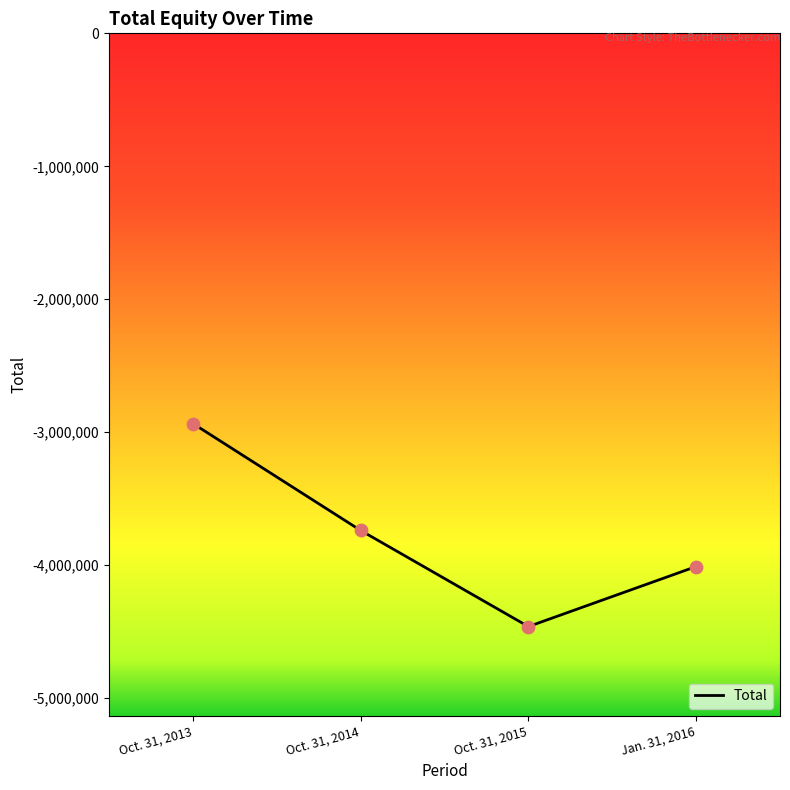

Which has a higher value, Jan. 31, 2016 or Oct. 31, 2013?

Oct. 31, 2013